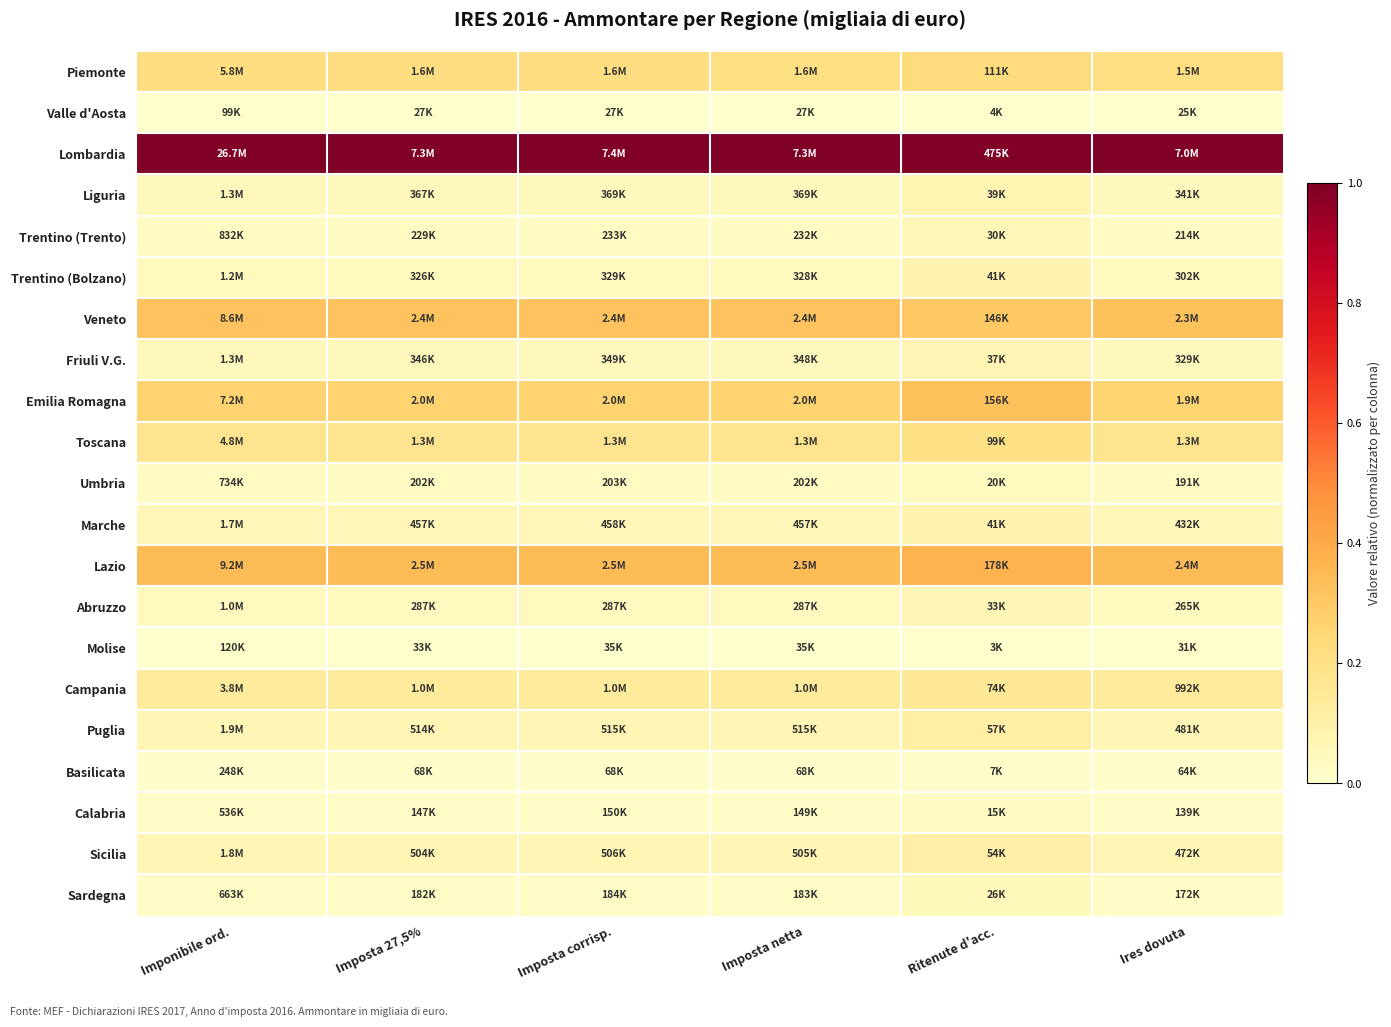

What is the greatest value displayed?

1.0